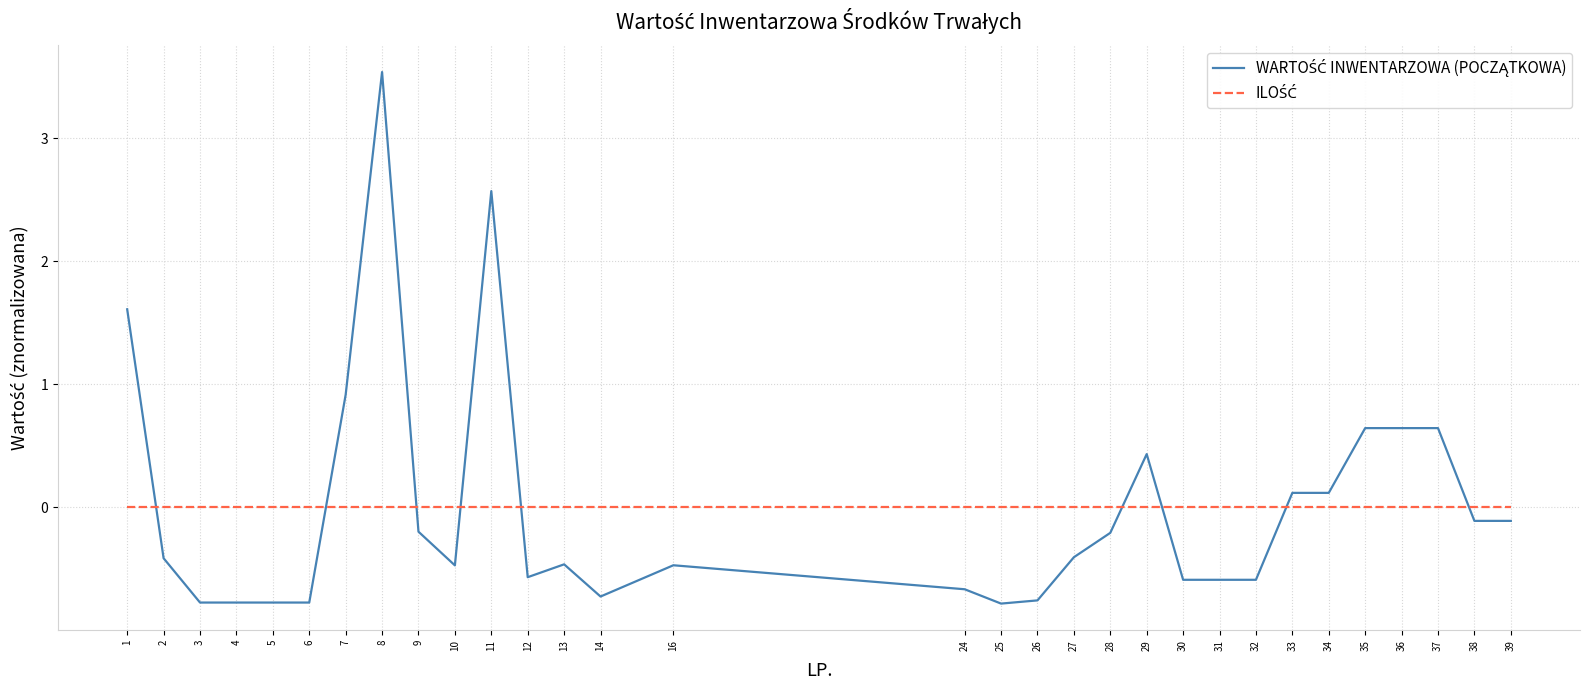

At how many categories does at least one series exceed 1?

3